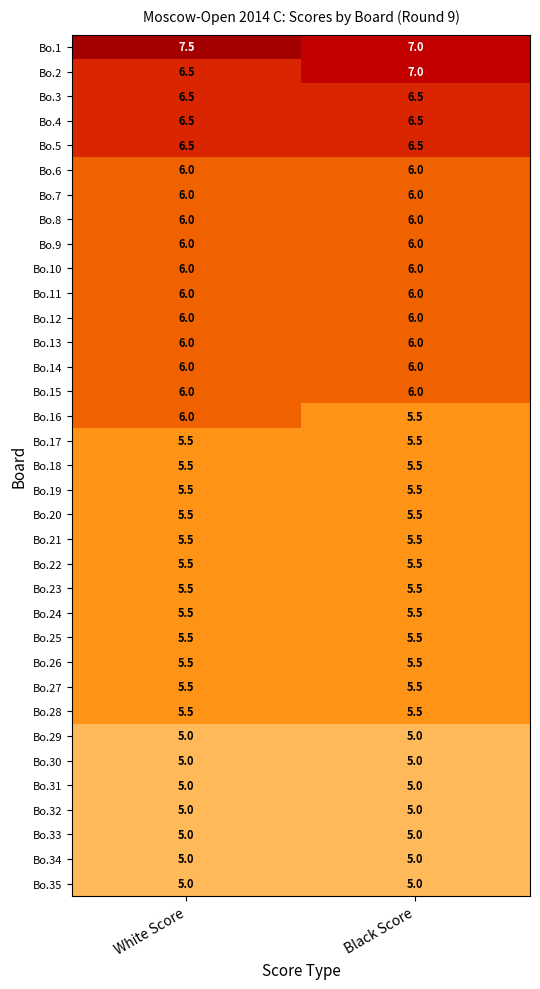

Is it true that Bo.24 equals 5.5 at White Score?

True